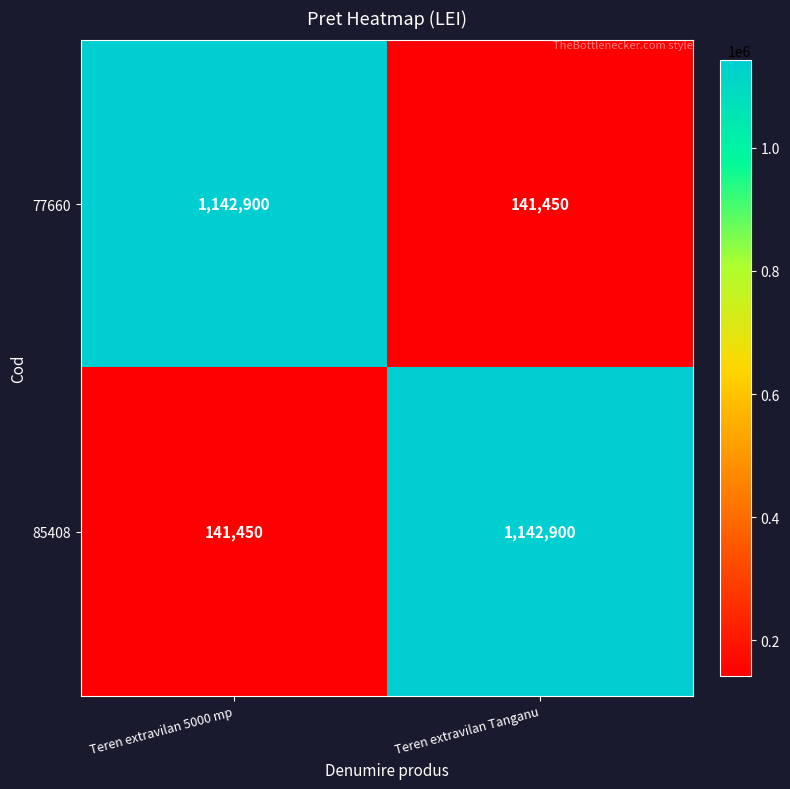

The 85408 series shows 141450 at Teren extravilan 5000 mp. True or false?

True